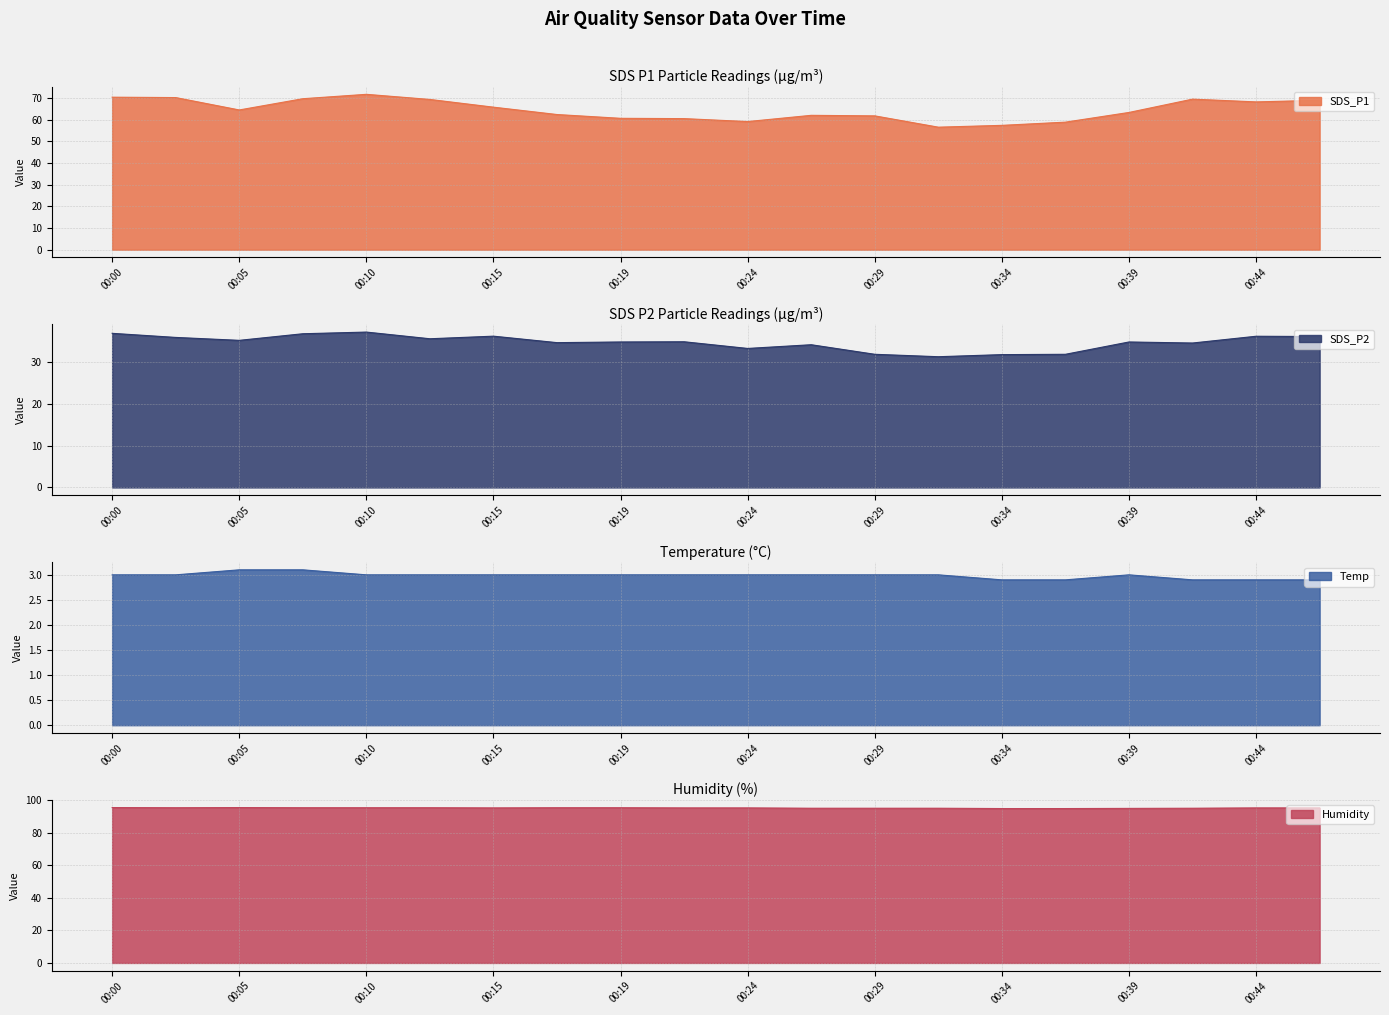

Which has a higher value, 00:15 or 00:05?

00:15